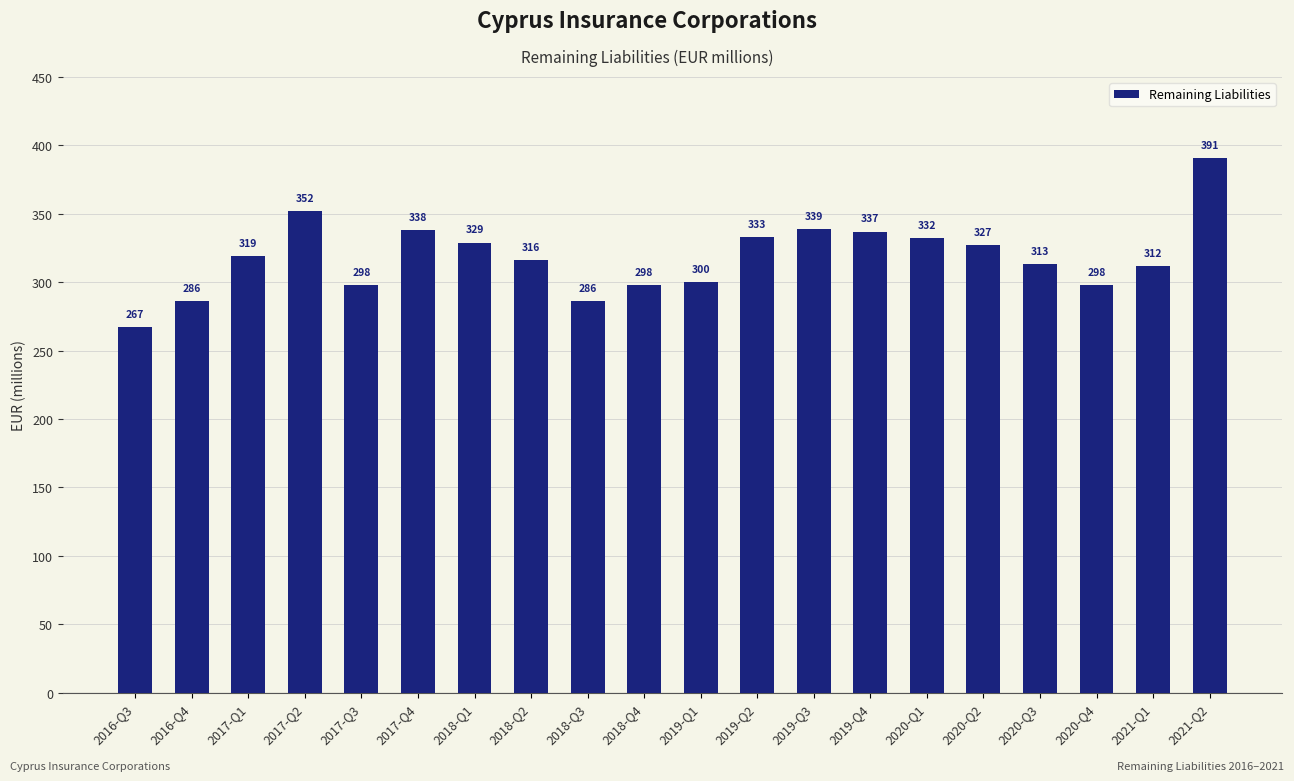

How many categories are shown in the chart?

20